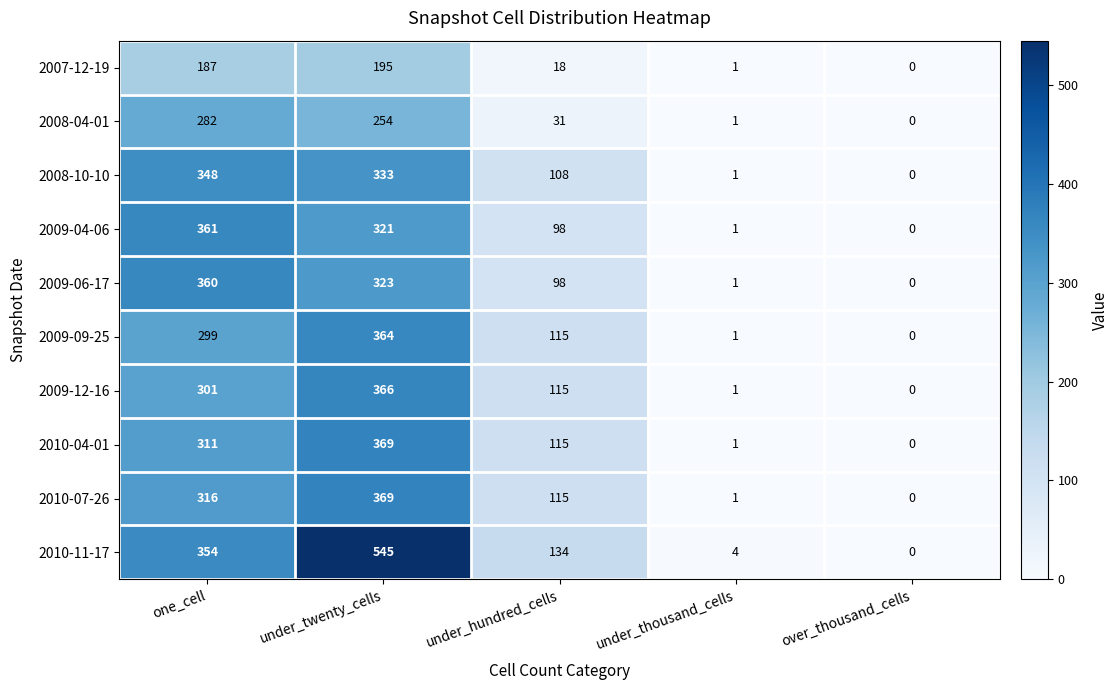

What is the difference between the highest and lowest values at under_thousand_cells?

3